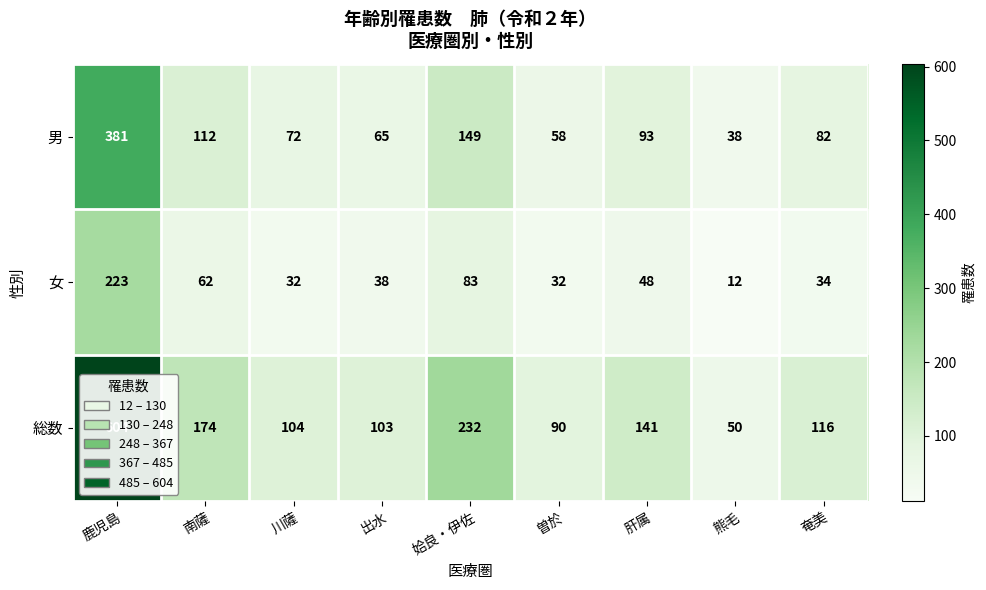

Which series changed the most between 南薩 and 奄美?

総数